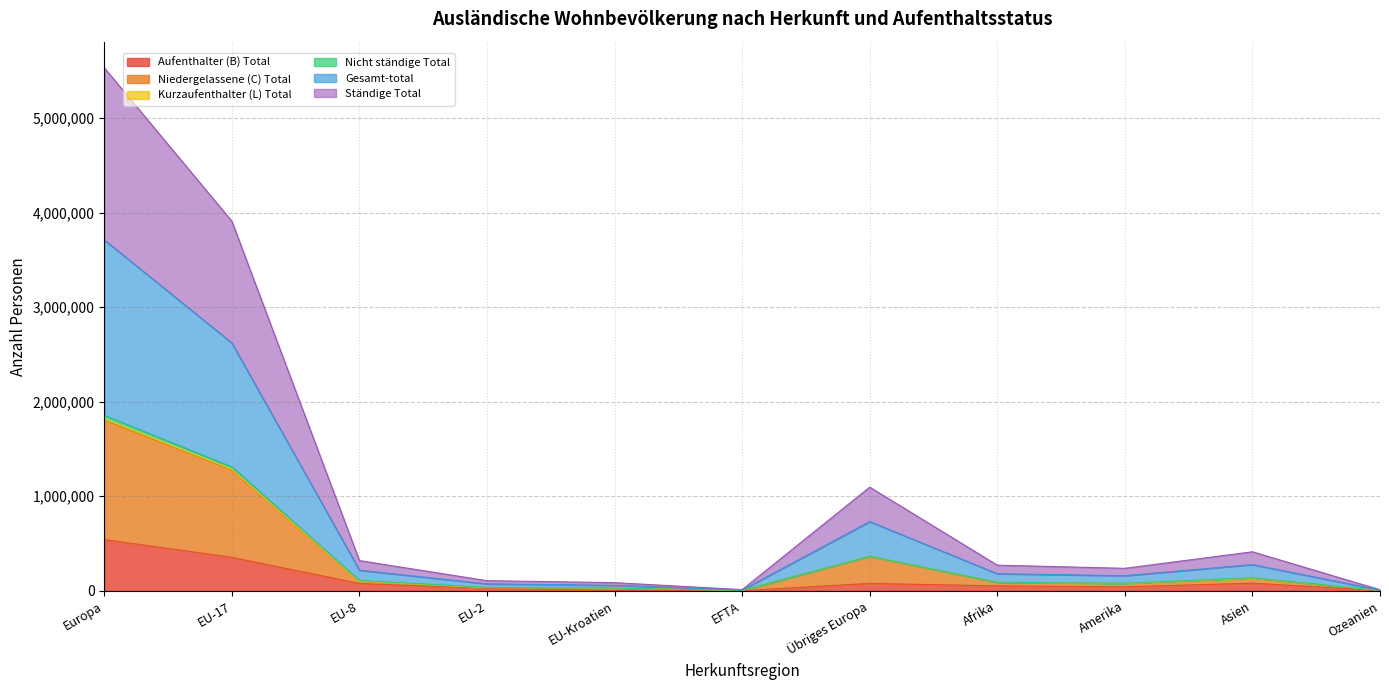

True or false: Ständige Total has a value of 77940 at Amerika.

True